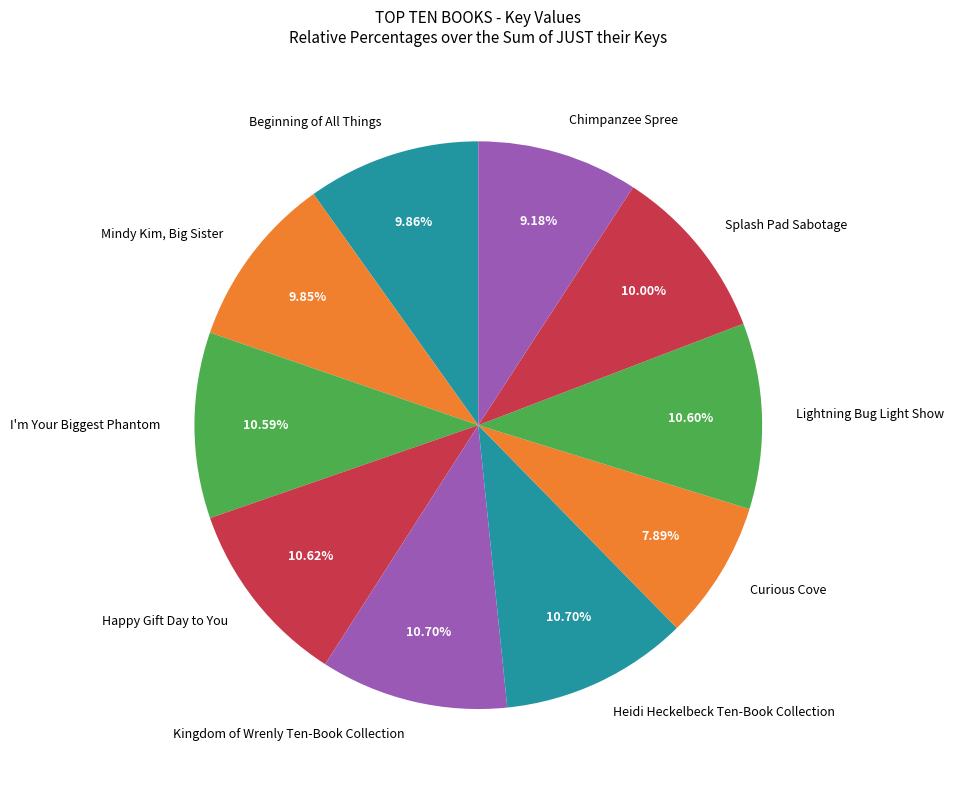

The Chimpanzee Spree slice represents 23% of the pie. True or false?

False